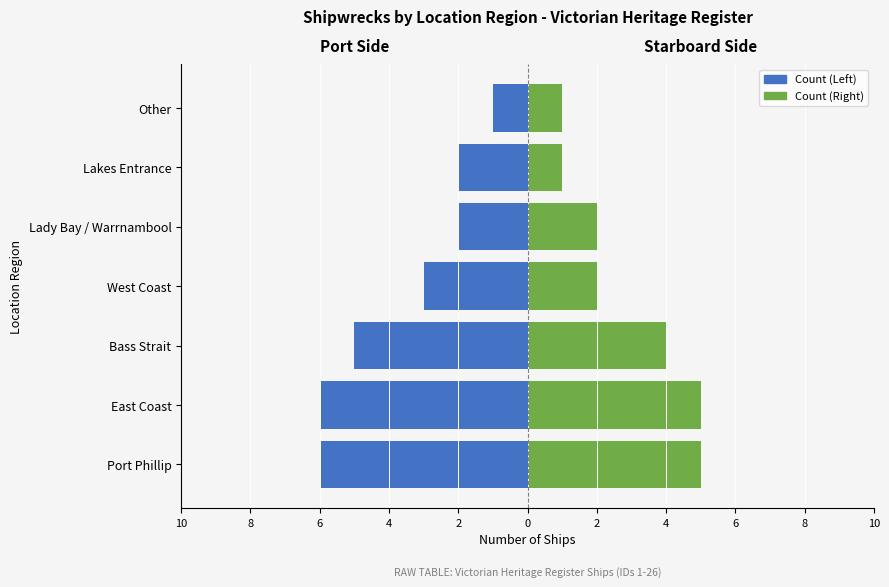

The value of Victorian Heritage Register (Right) at Bass Strait is 6. True or false?

False